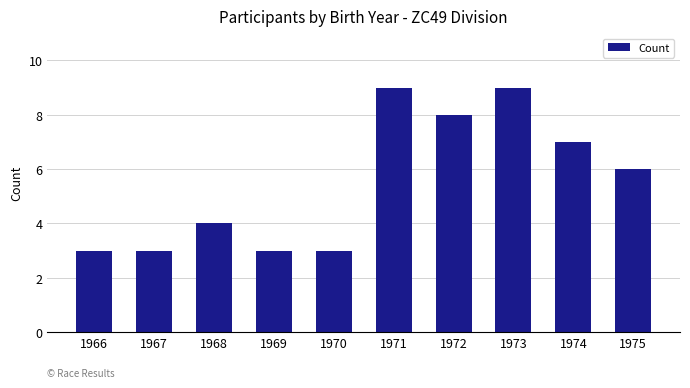

What is the value of the 8th bar from the left?

9